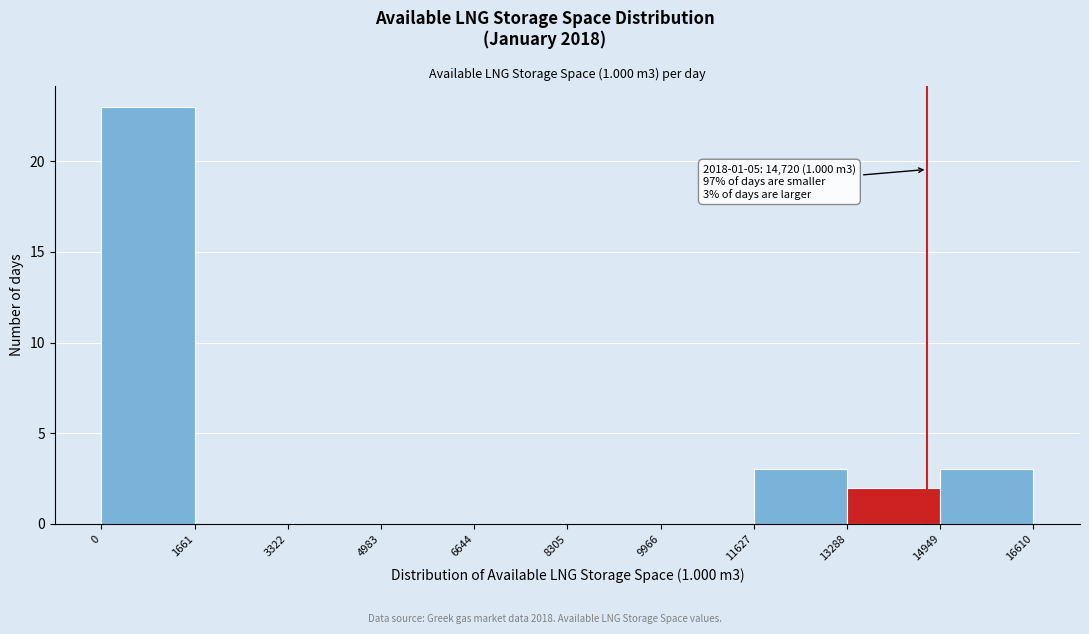

Which range on the x-axis has the tallest bar?

0 to 1661